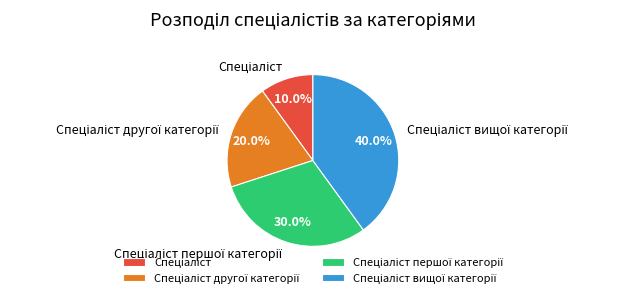

Is there a majority slice in this chart?

No